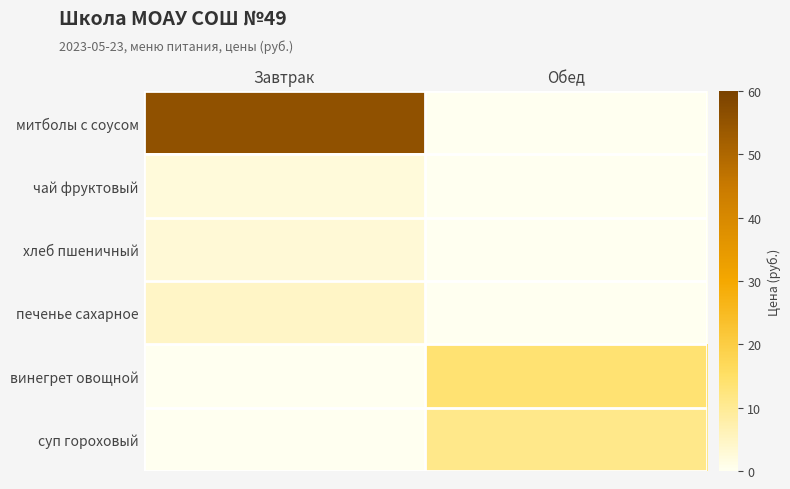

What is the difference between the highest and lowest values at Обед?

13.6